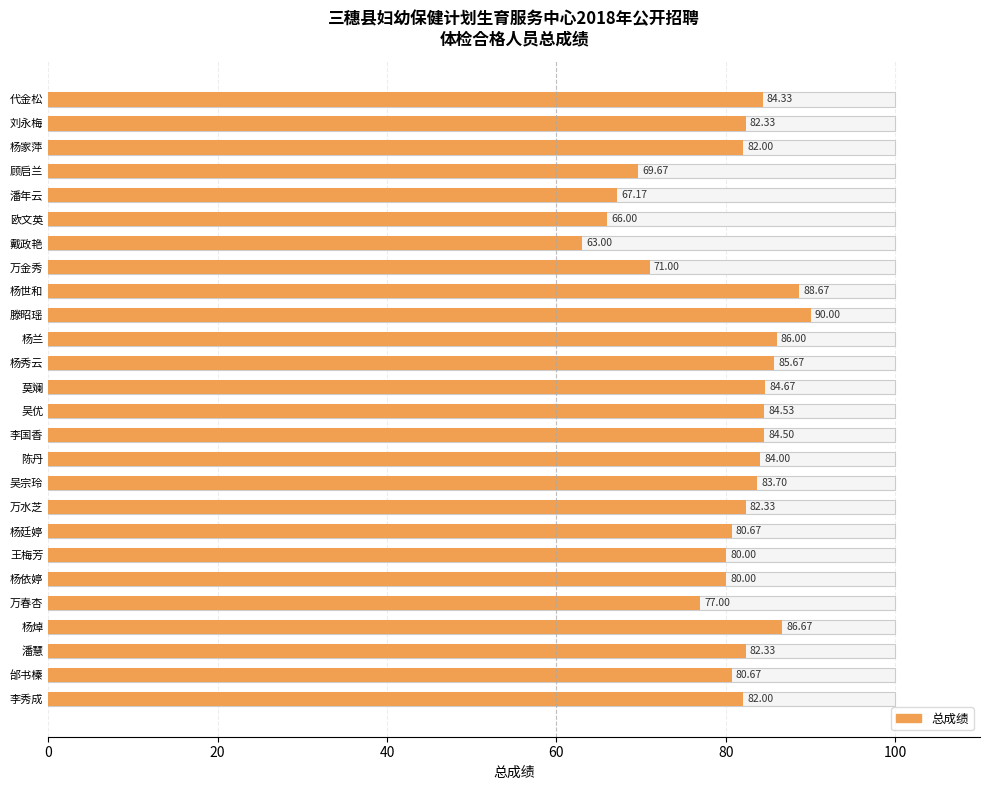

The chart shows a value of 86.0 at 杨兰. True or false?

True